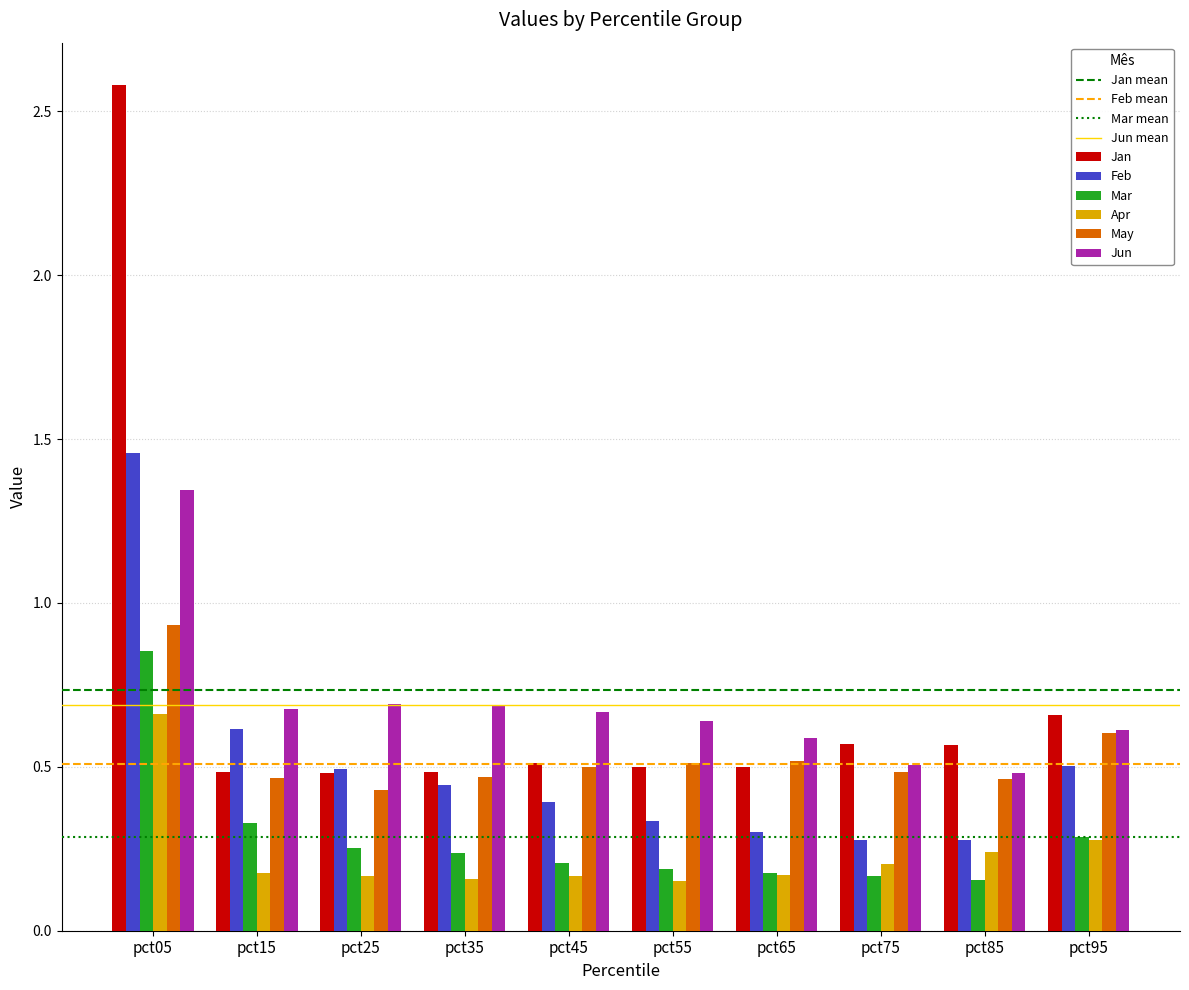

Between pct55 and pct85, which series saw the biggest shift?

Jun